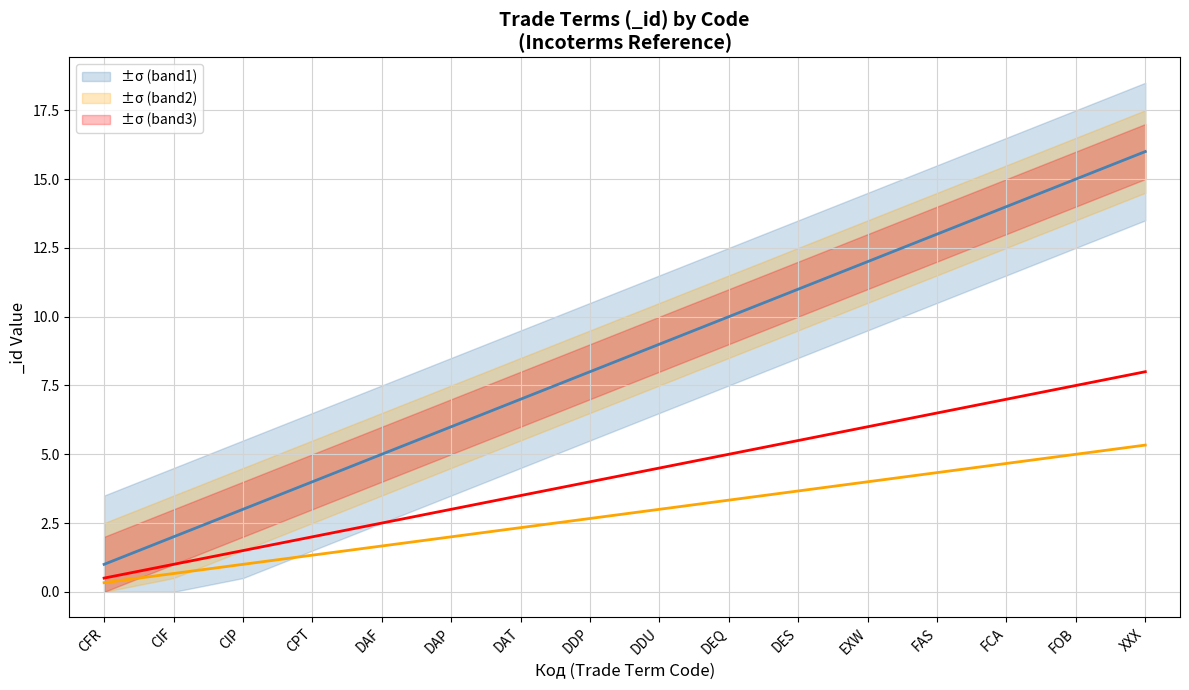

Between FAS and DDP, which is larger?

FAS